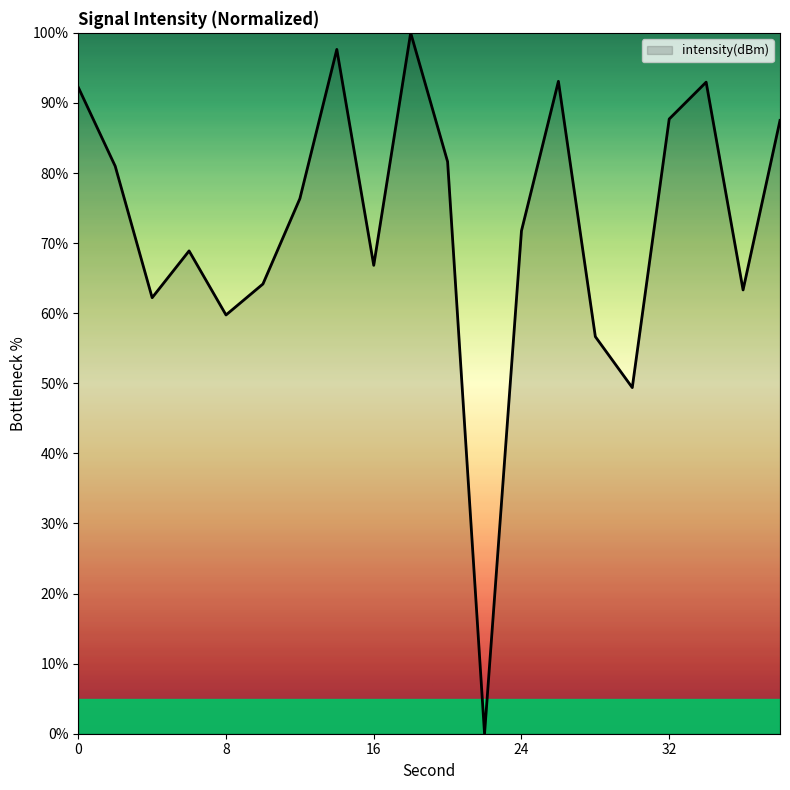

What is the maximum value shown in the chart?

100.0